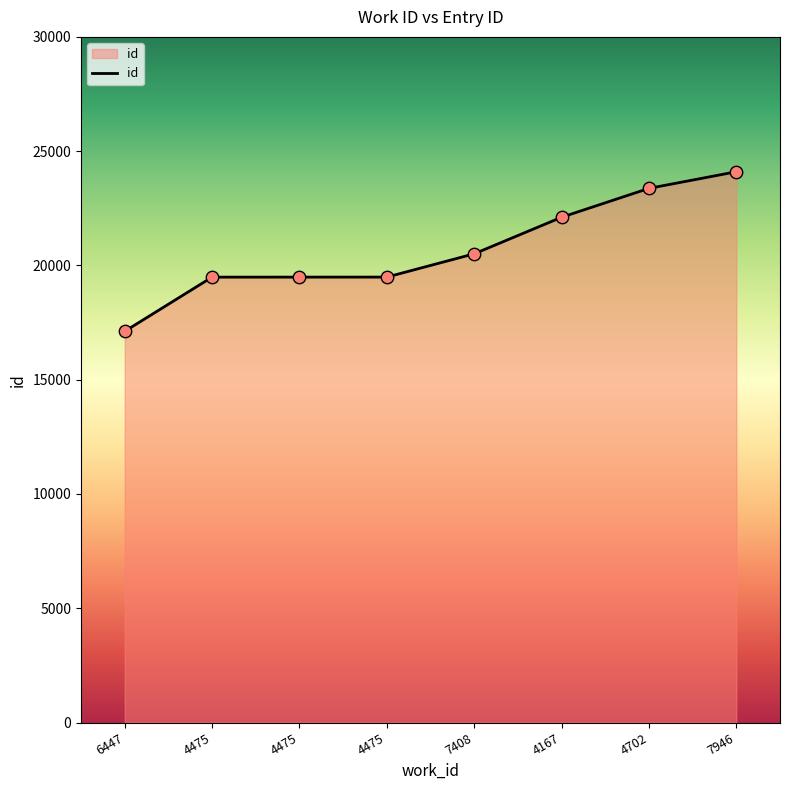

What is the ratio of the value at 4475 to the value at 4475?

1.0